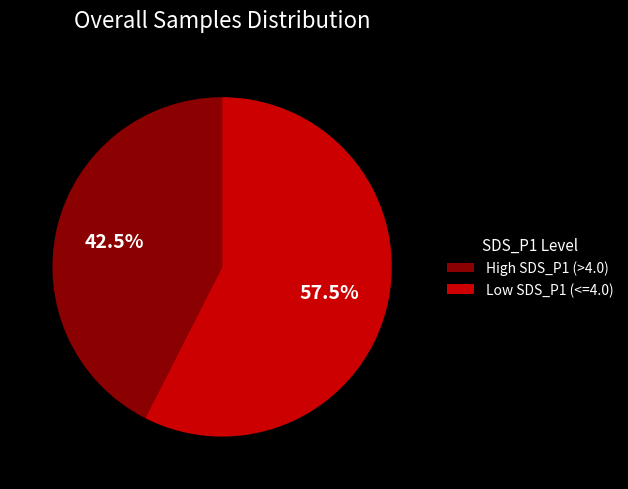

What percentage do High SDS_P1 (>4.0) and Low SDS_P1 (<=4.0) together represent?

100.0%